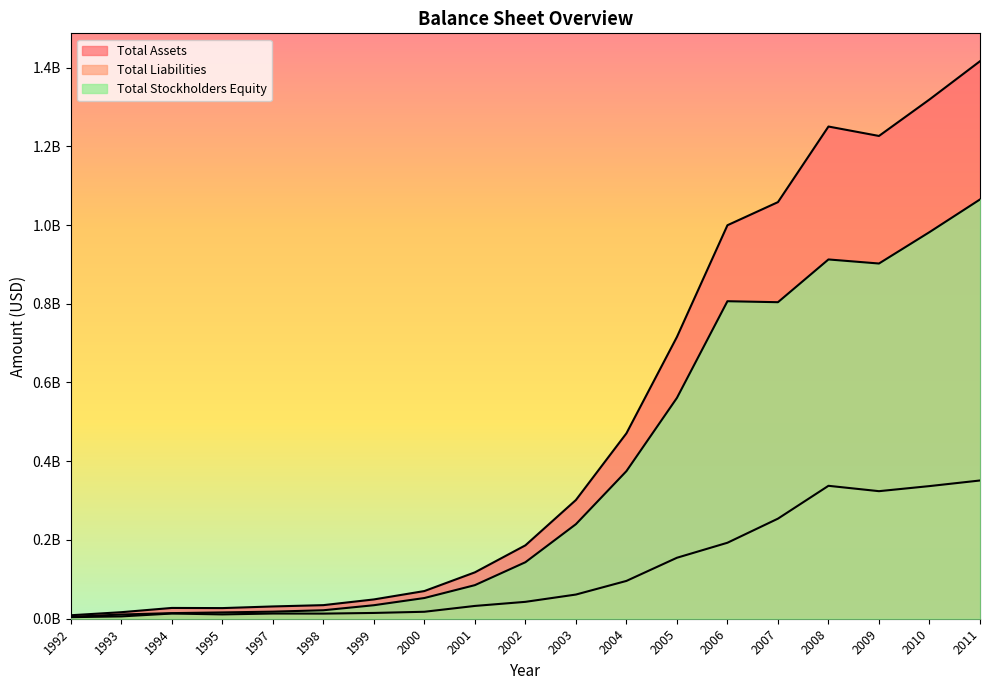

Is it true that Total Stockholders Equity equals 554420921 at 2004?

False